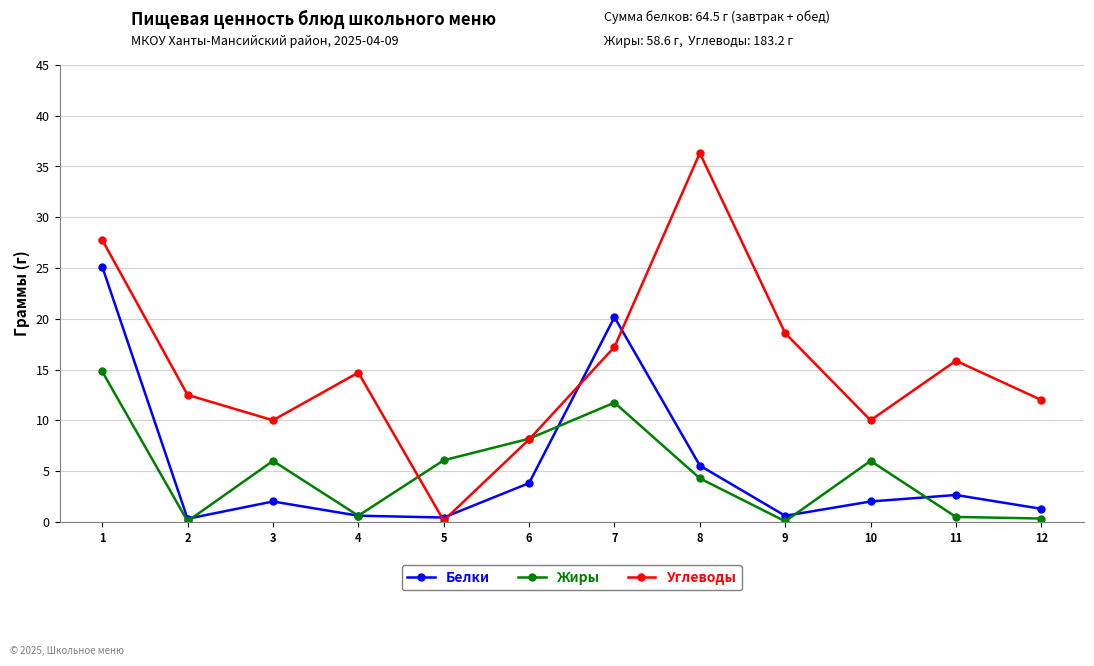

What is the difference between the second highest and second lowest values in the Жиры series?

11.7